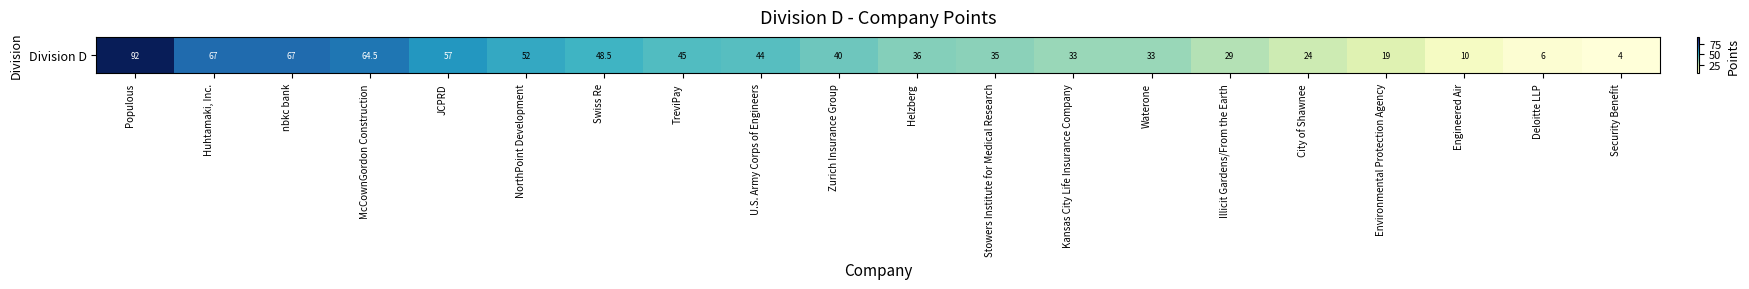

How many data points are less than 40?

10